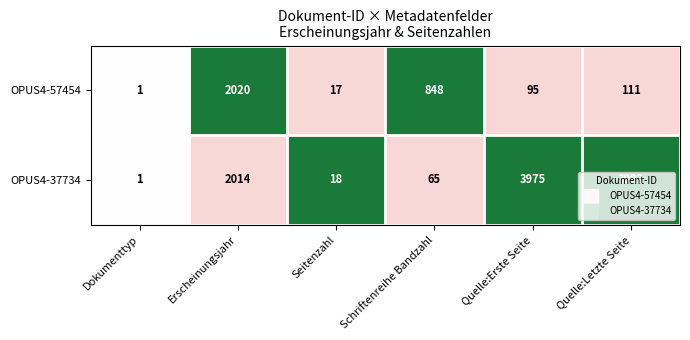

What is the difference between the maximum and second lowest values in the OPUS4-57454 series?

2003